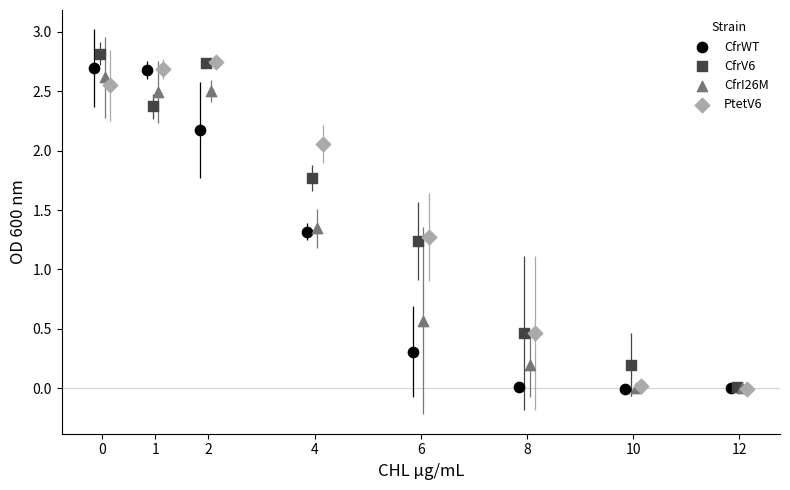

What are all the series names shown in the legend?

CfrWT, CfrV6, CfrI26M, PtetV6